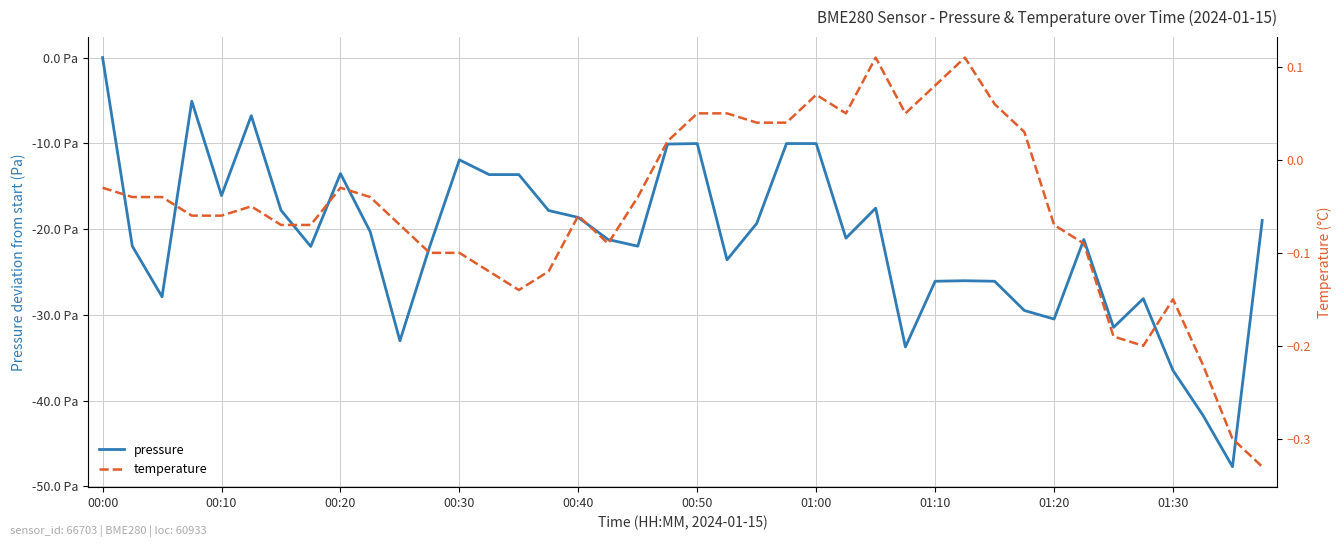

How many categories are shown in the chart?

40